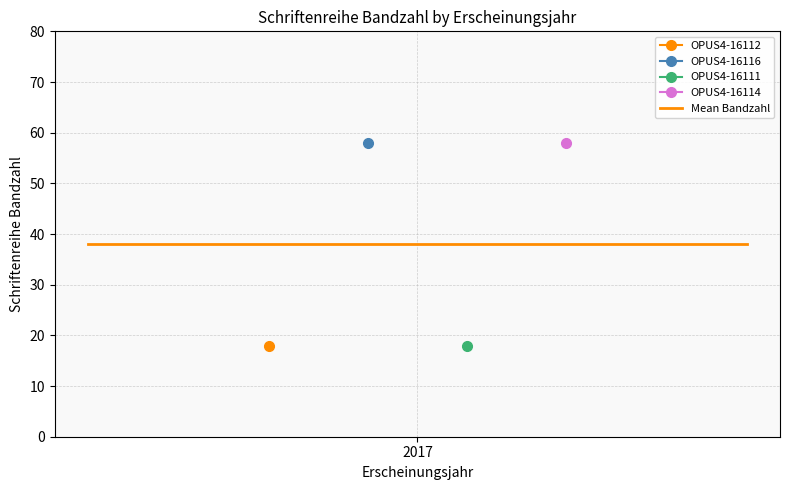

What is the average value?

38